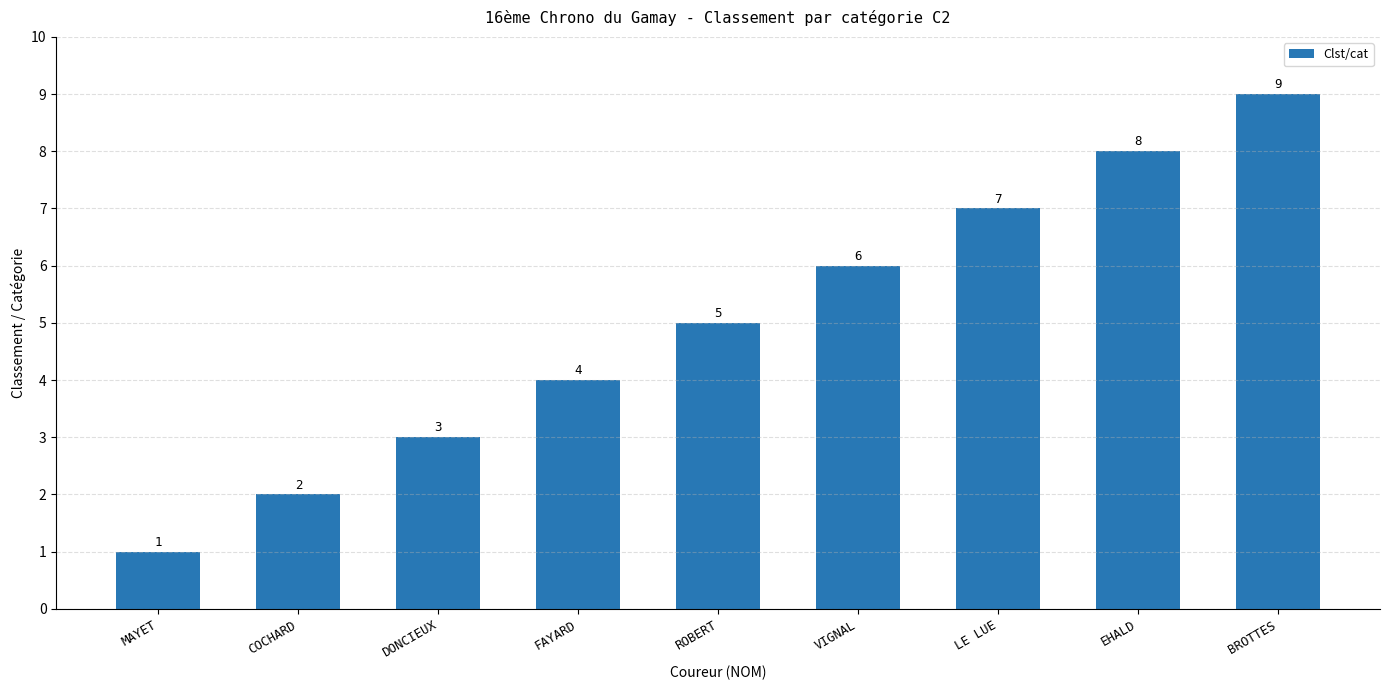

Reading left to right, list all the values displayed in this chart.

1	2	3	4	5	6	7	8	9